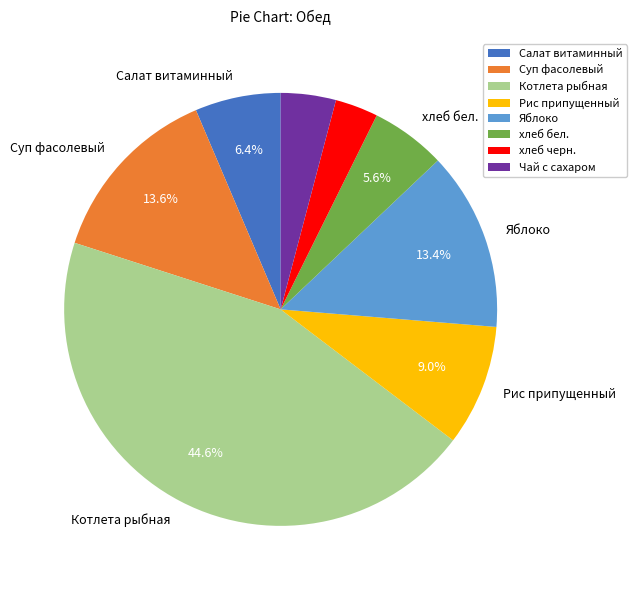

What percentage is the хлеб черн. slice, to the nearest percent?

3%